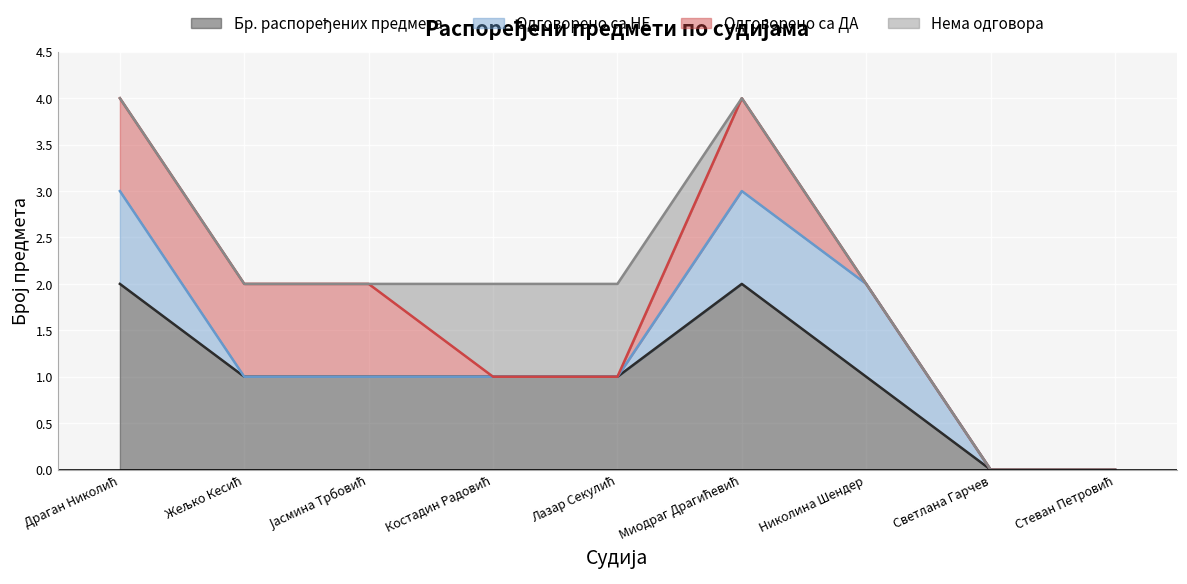

The Нема одговора series shows 1 at Костадин Радовић. True or false?

True